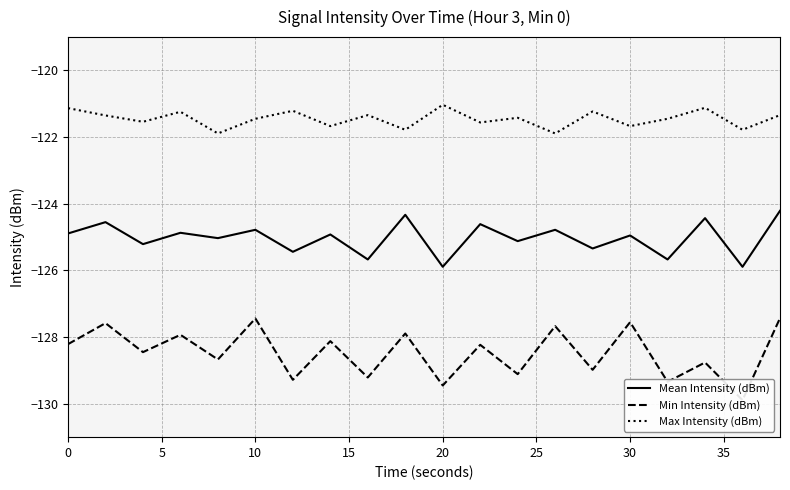

Rank the series by their average value, from highest to lowest.

Max Intensity (dBm), Mean Intensity (dBm), Min Intensity (dBm)